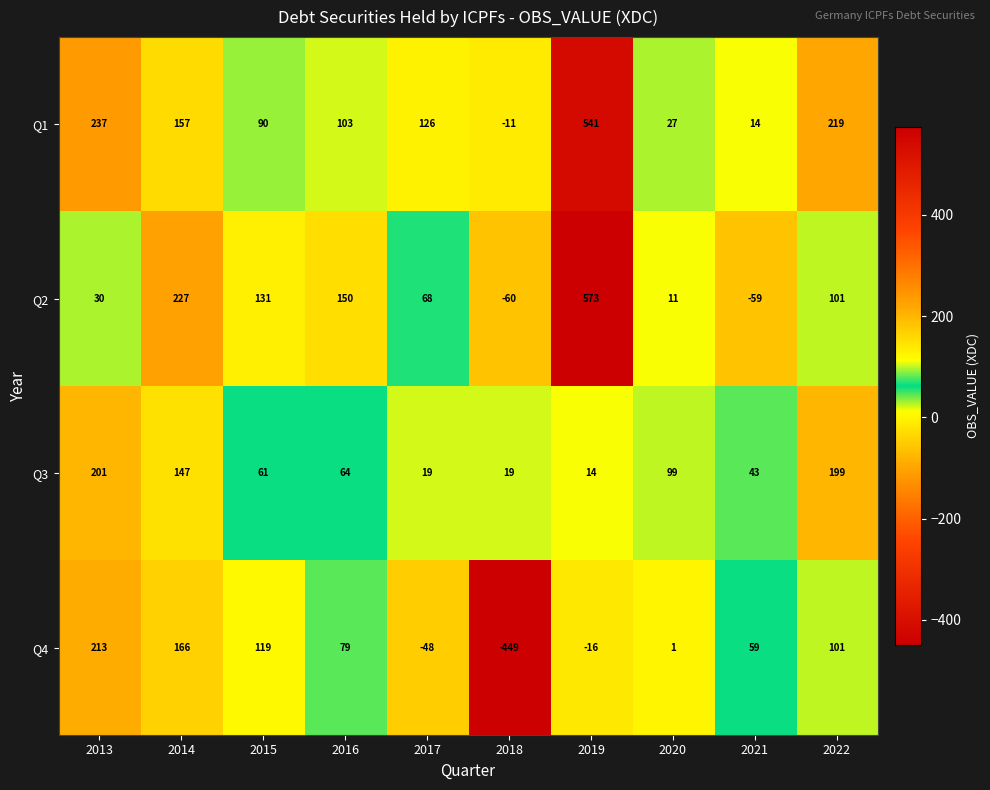

What is the difference between the second highest and minimum values in the Q1 series?

248